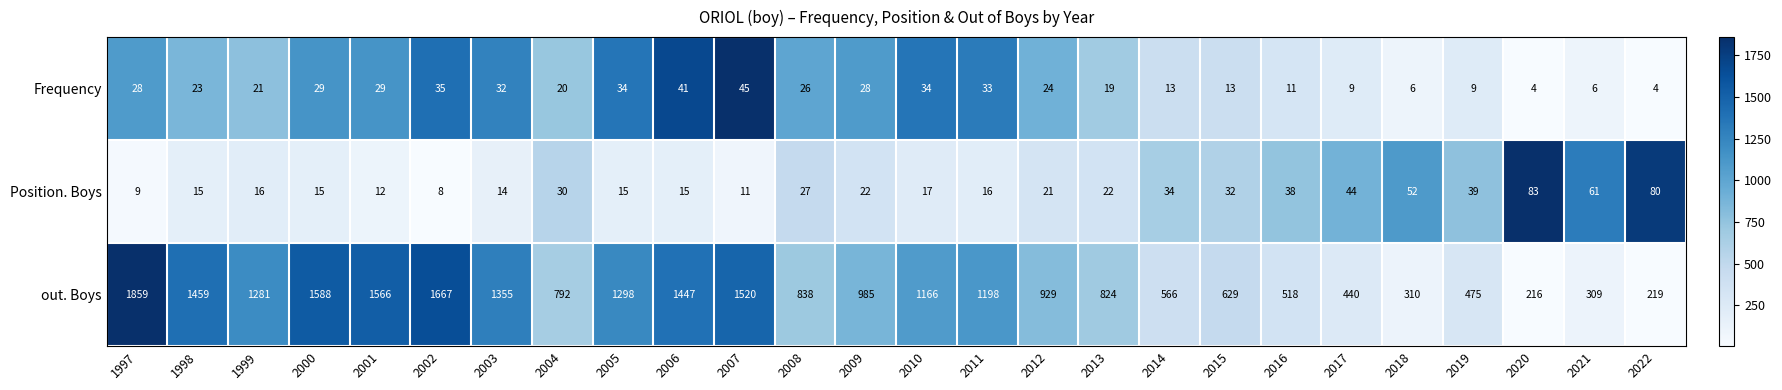

True or false: Frequency has a value of 19 at 2013.

True